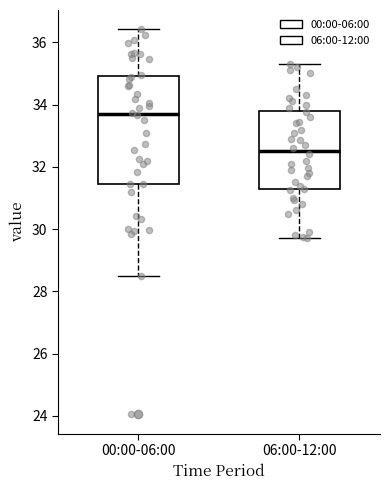

Where does the lower whisker of the box for 00:00-06:00 end on the y-axis? The values are not printed on the chart, so give them approximately, as read against the axis.

28.4